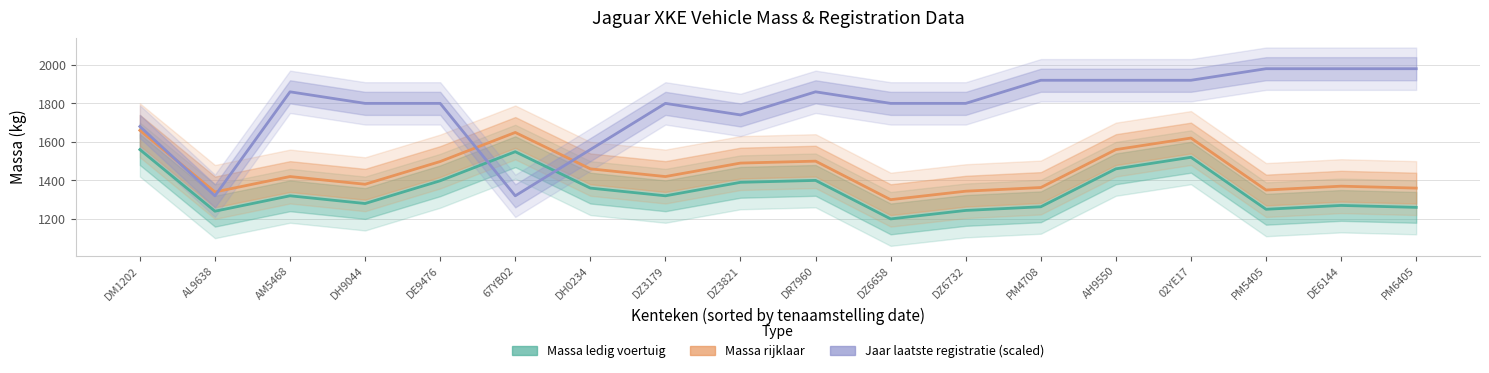

What is the highest value of the Massa ledig voertuig series?

1560